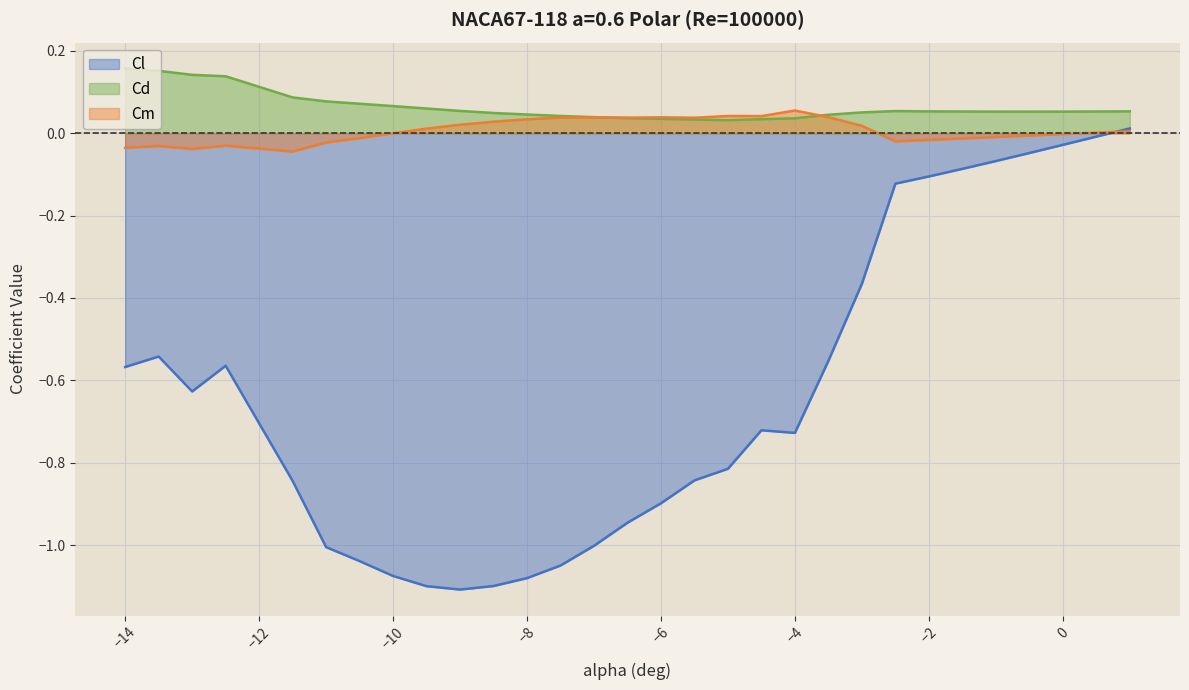

True or false: Cl has a value of -0.4 at −10.

False